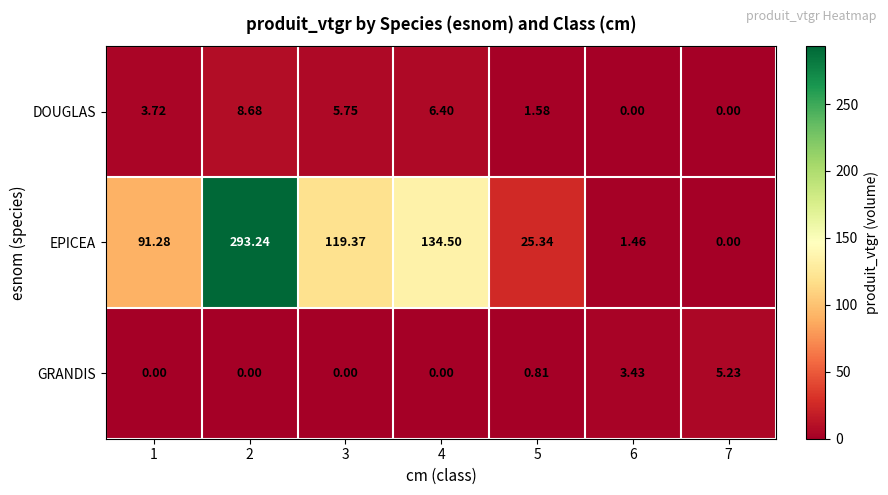

At which category is the sum across all series the highest?

2